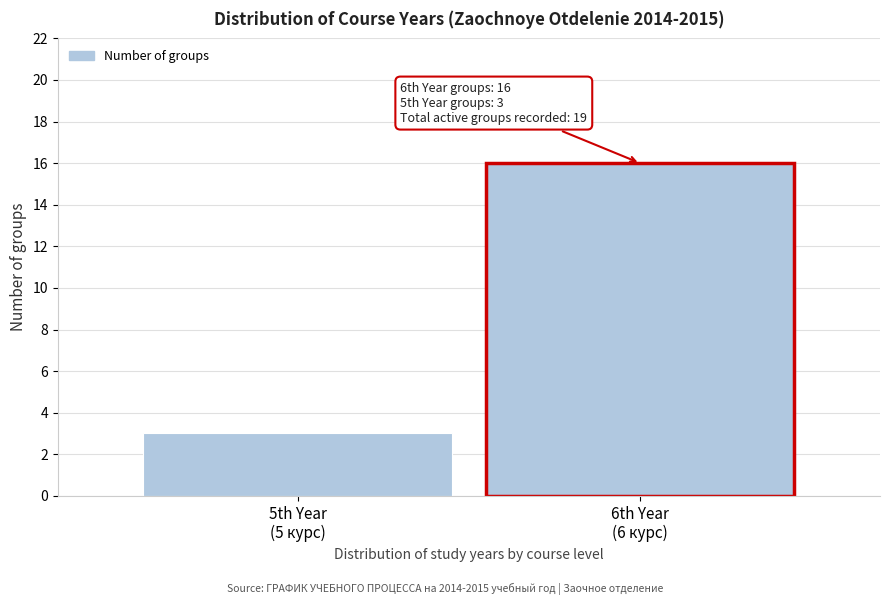

Reading right to left, list all the values displayed in this chart.

16	3